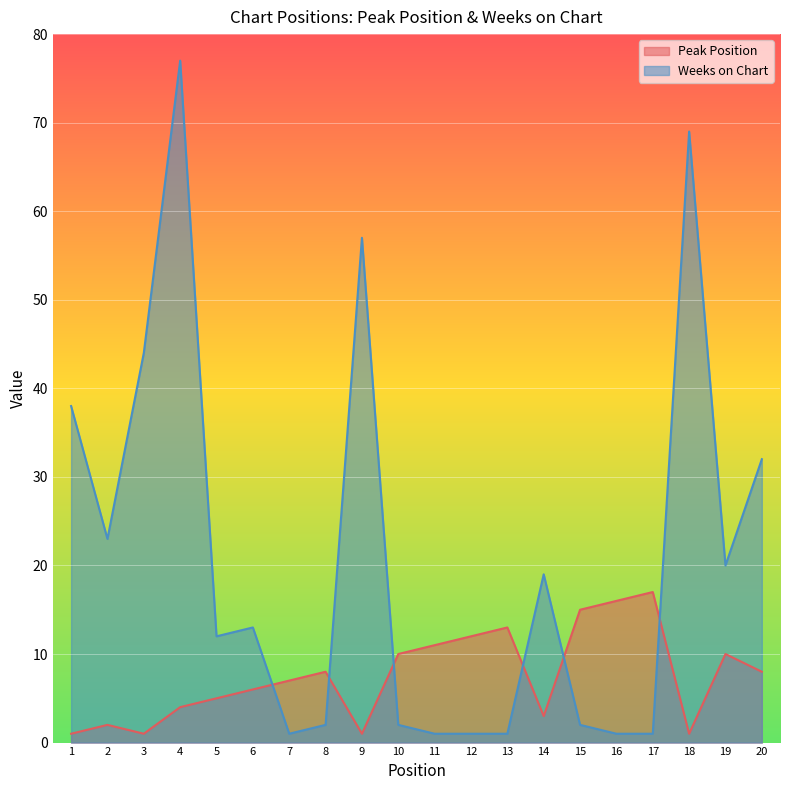

What is the maximum value for Weeks on Chart?

77